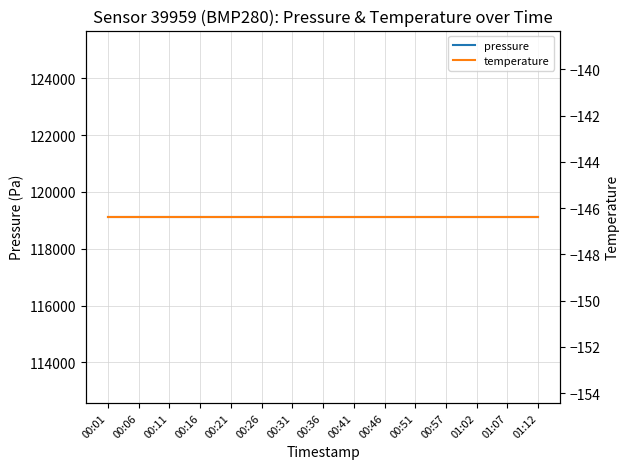

What position from the left is 00:26?

6